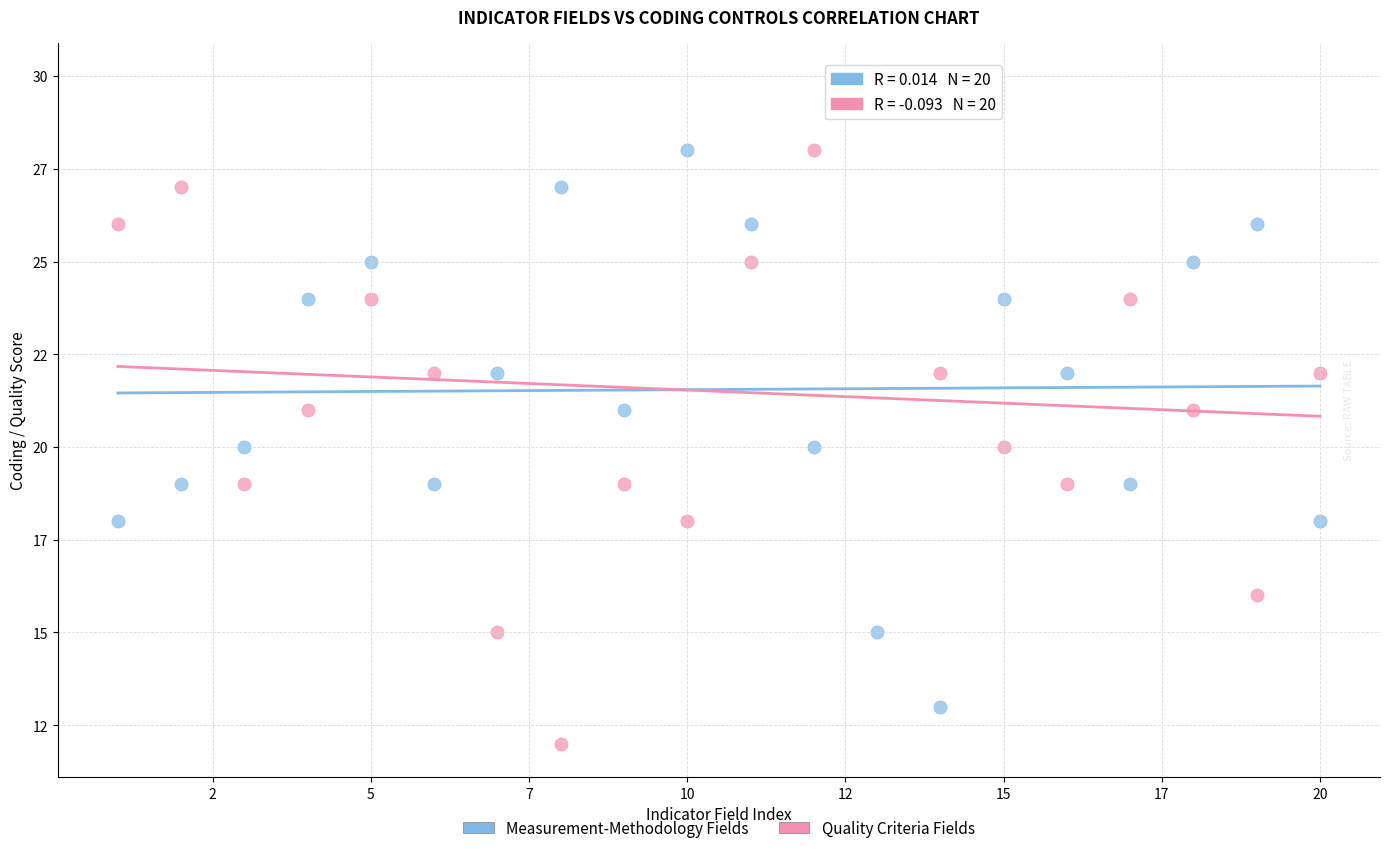

What are all the series names shown in the legend?

Measurement-Methodology Fields, Quality Criteria Fields